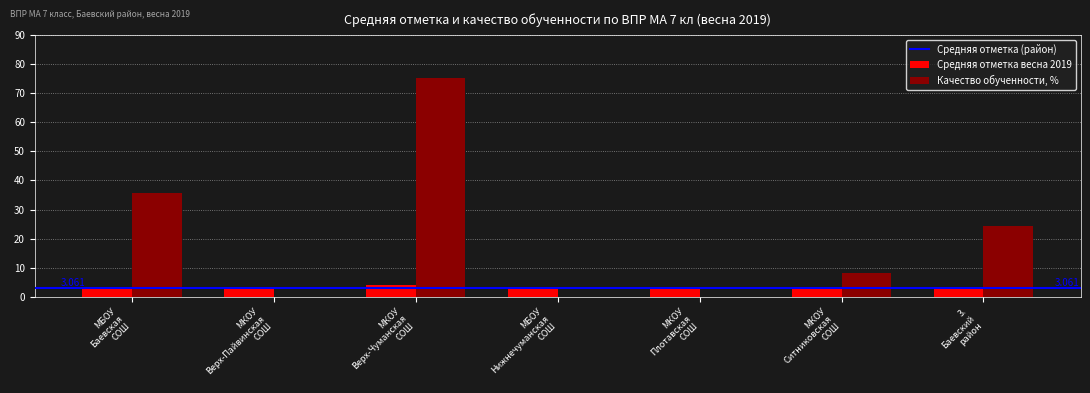

At which label does Средняя отметка весна 2019 reach its peak?

МКОУ
Верх-Чуманская
СОШ